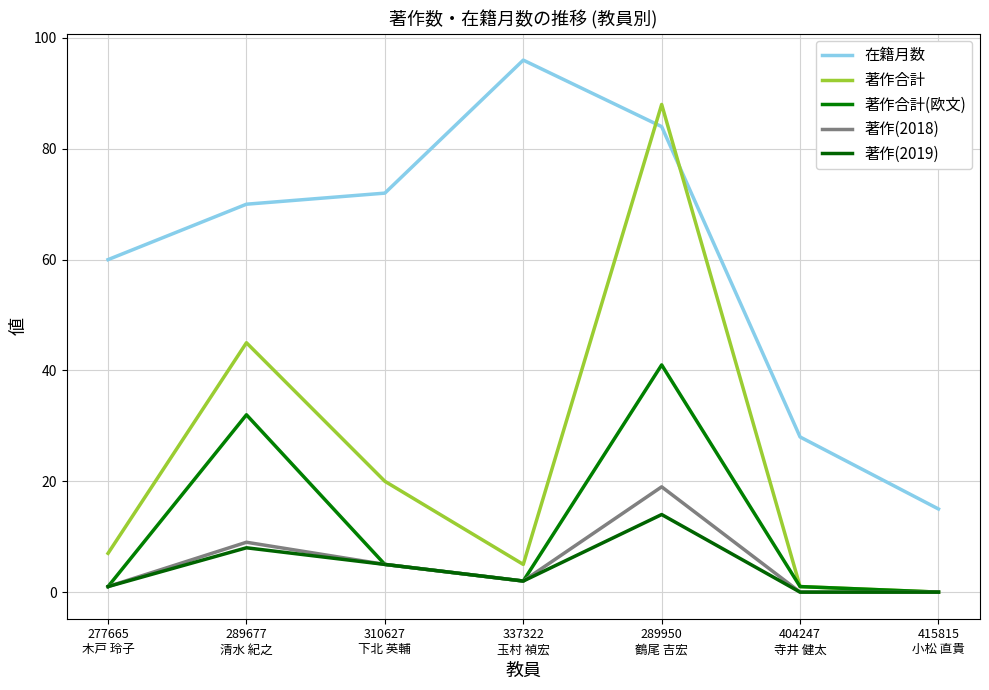

Is this an area chart (filled region under the line)?

No